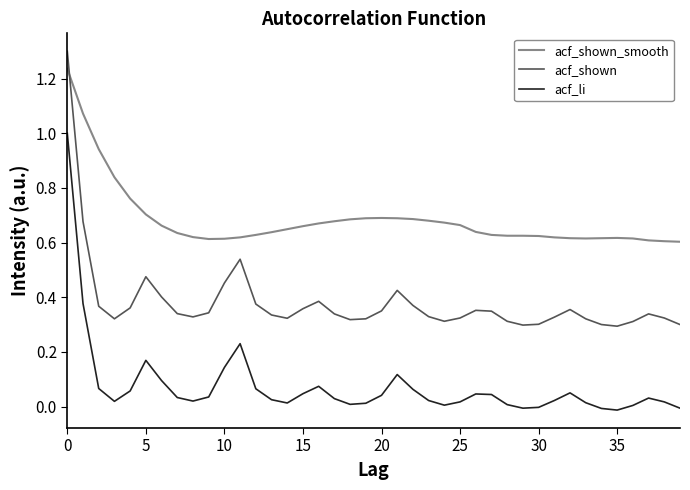

Which series has the largest total across all categories?

acf_shown_smooth